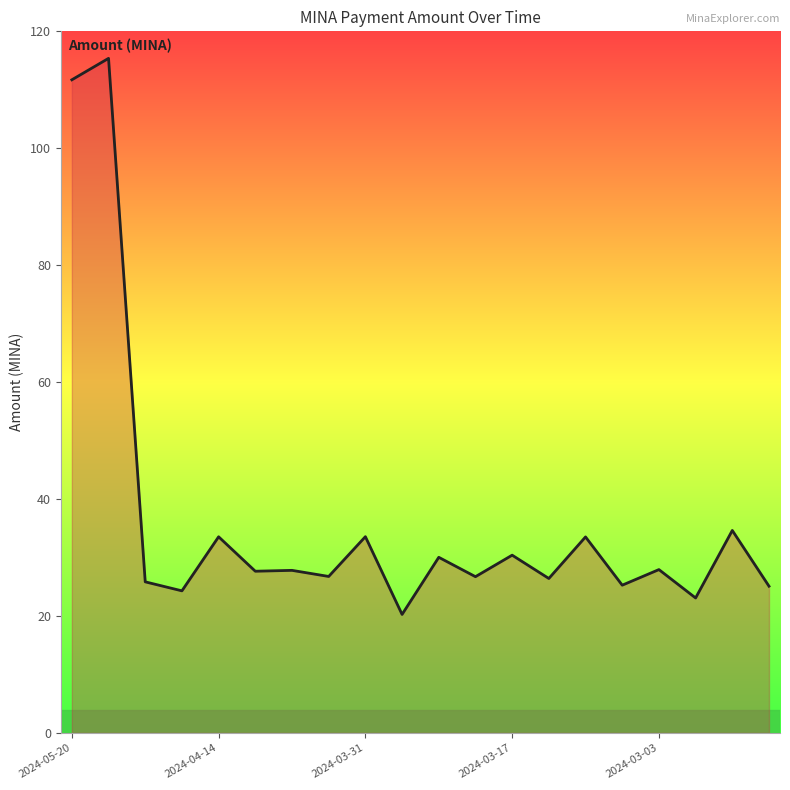

What is the smallest value displayed?

20.3